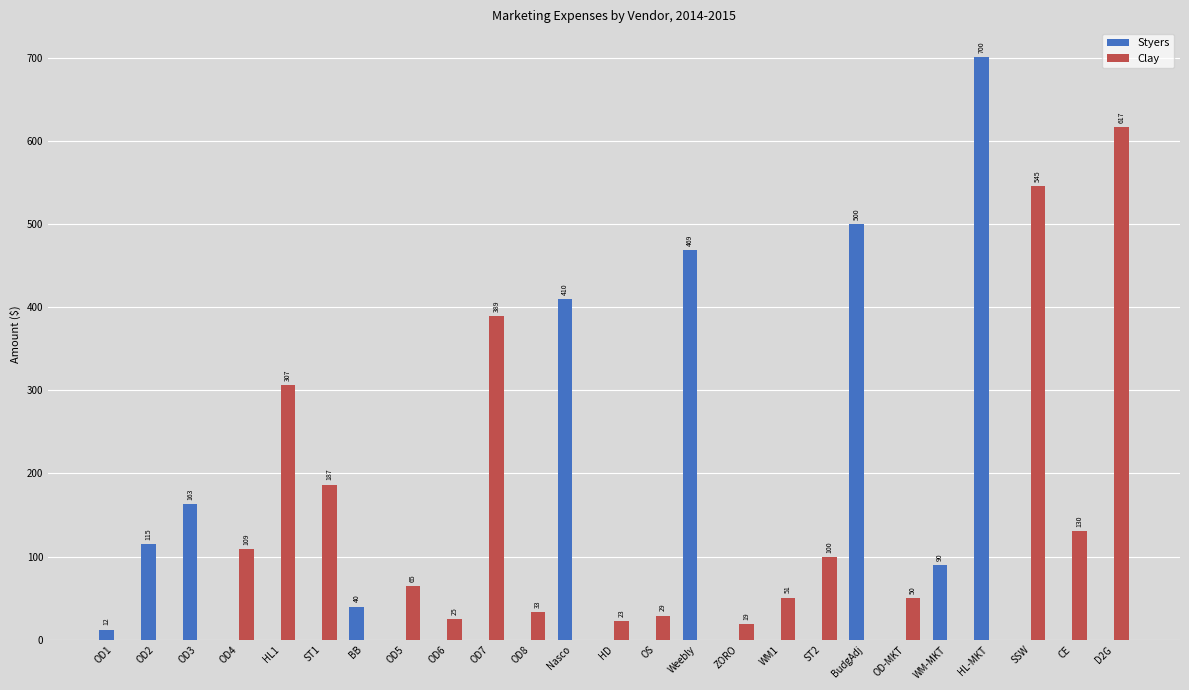

What is the greatest value displayed?

700.2